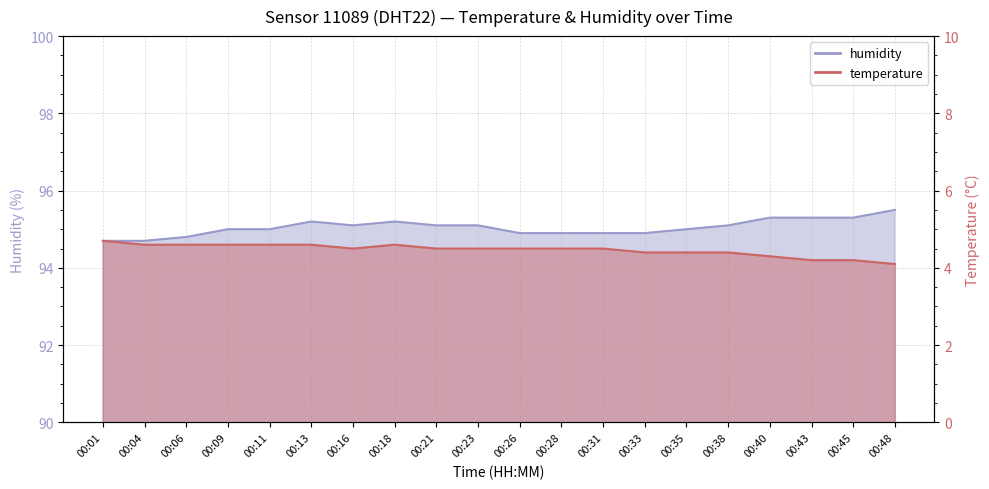

Rank the series by their maximum value, from lowest to highest.

temperature, humidity